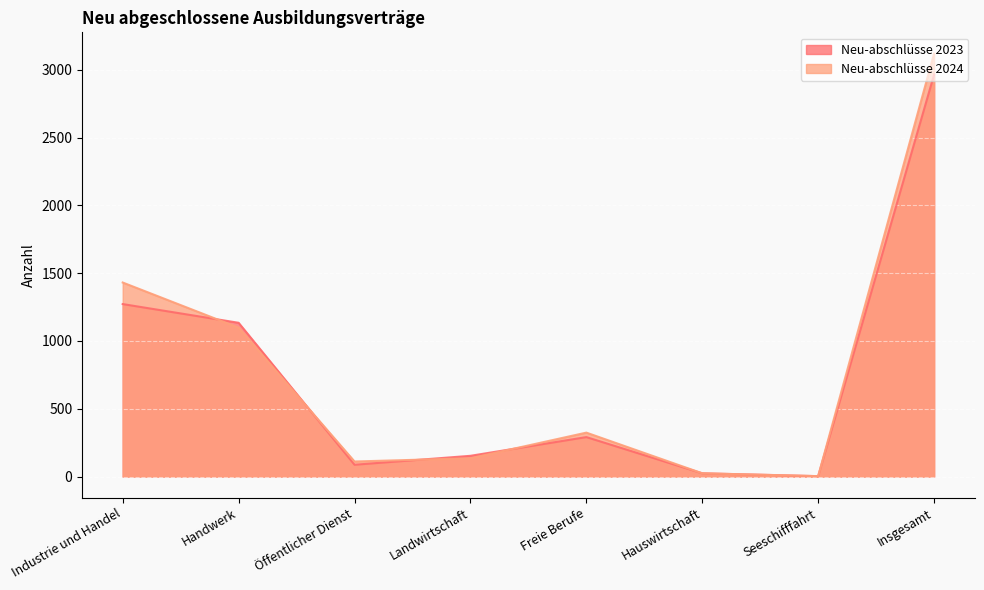

True or false: Neu-abschlüsse 2024 has a value of 111 at Öffentlicher Dienst.

True